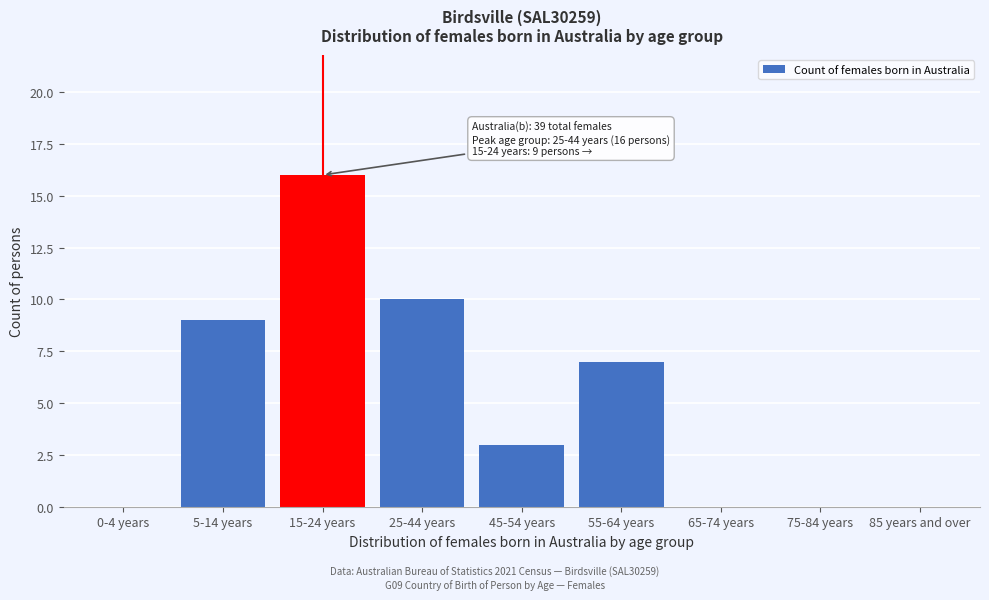

Reading left to right, transcribe all the data shown in this chart.

0-4 years=0	5-14 years=9	15-24 years=16	25-44 years=10	45-54 years=3	55-64 years=7	65-74 years=0	75-84 years=0	85 years and over=0